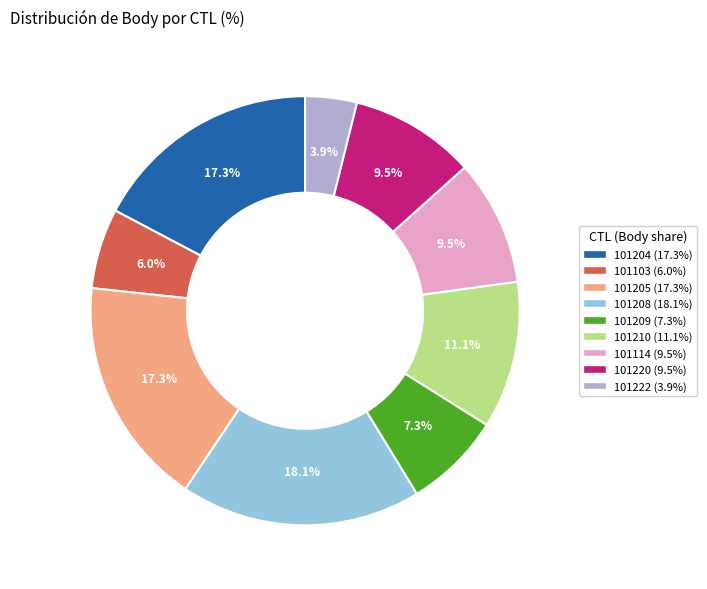

To the nearest percent, what is the average slice percentage?

11%